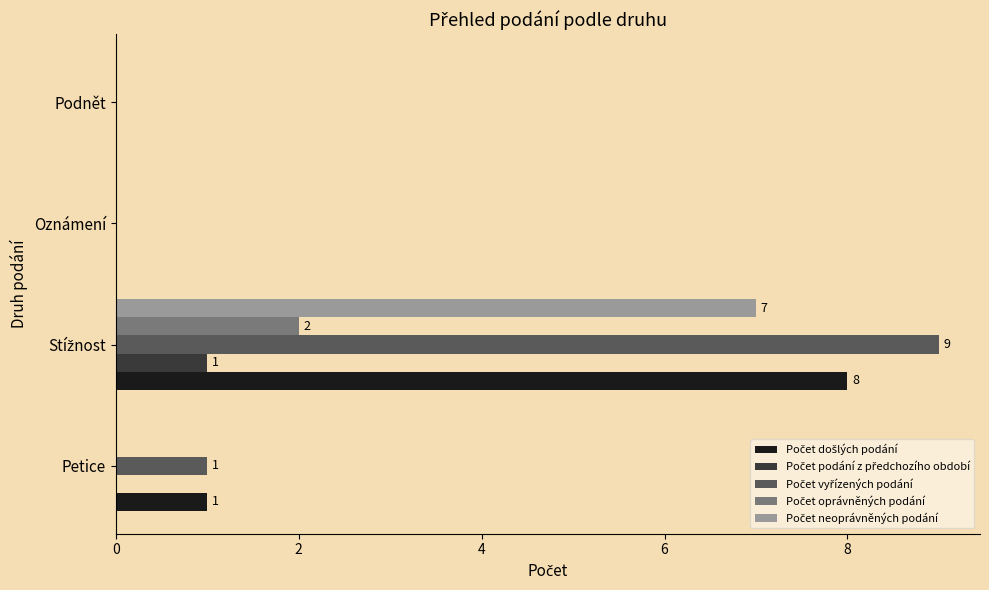

What is the value of the Počet vyřízených podání bar at the 1st from the left?

1